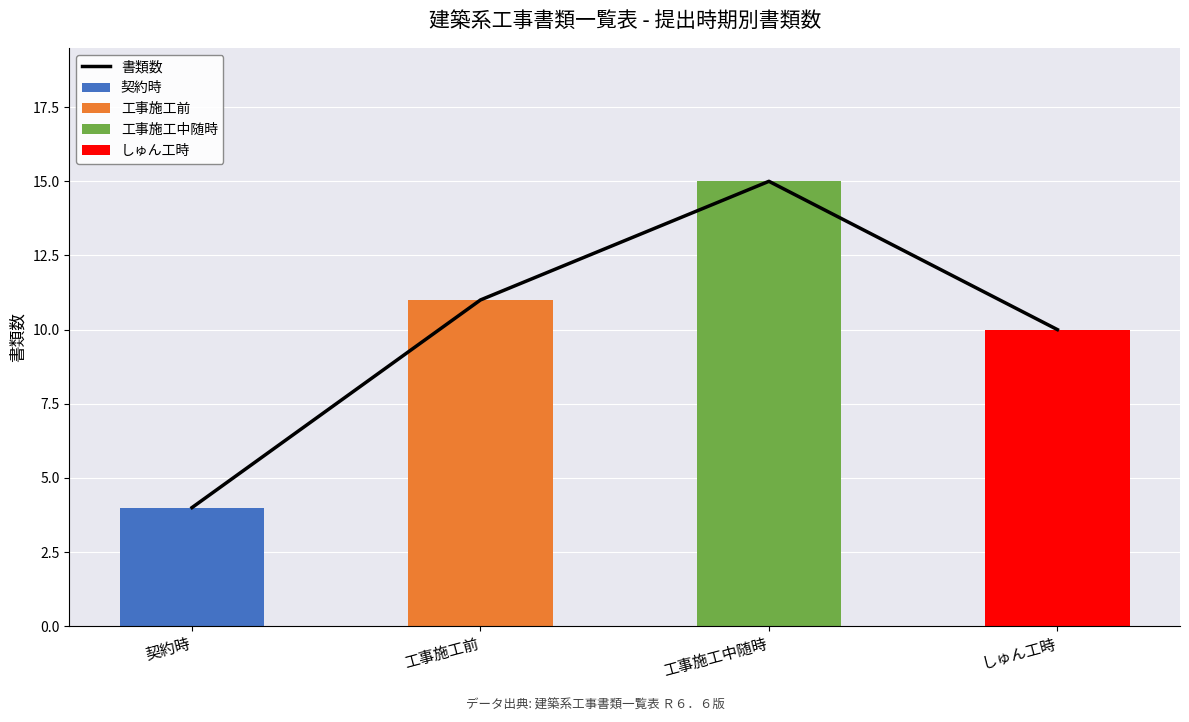

What is the spread (max minus min) of values at 契約時?

4